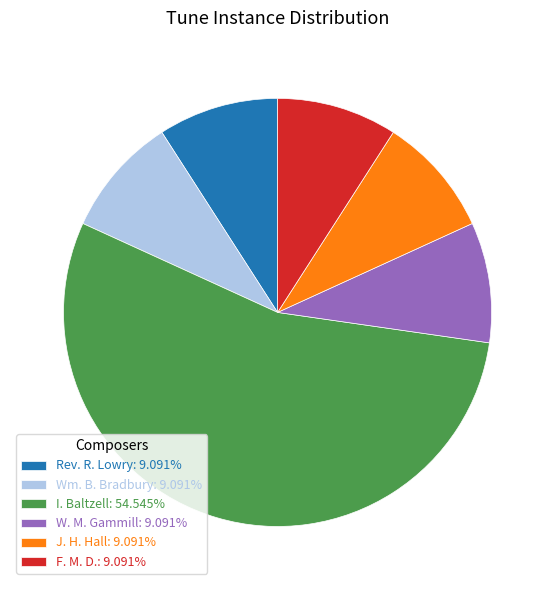

Does any single category account for the majority?

Yes